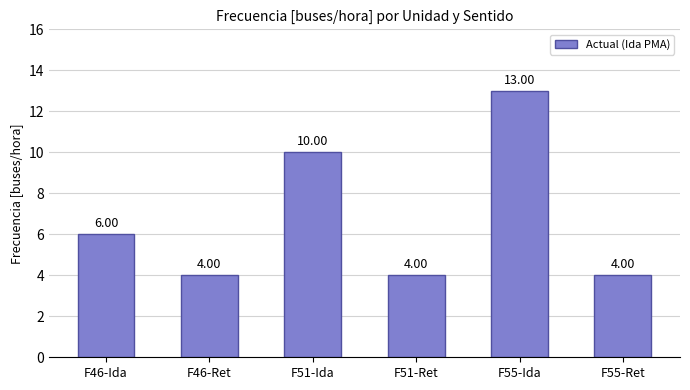

What is the ratio of the value at F51-Ida to the value at F46-Ret?

2.5